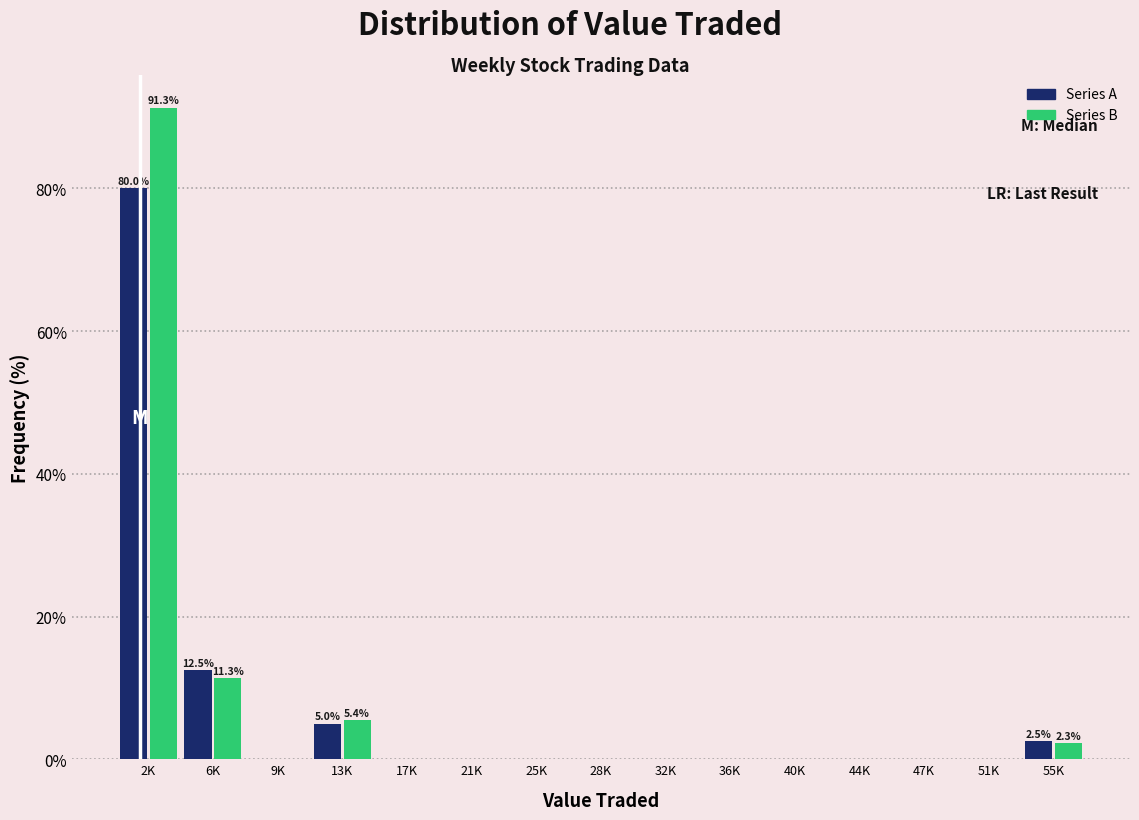

At which category is the sum across all series the highest?

2K